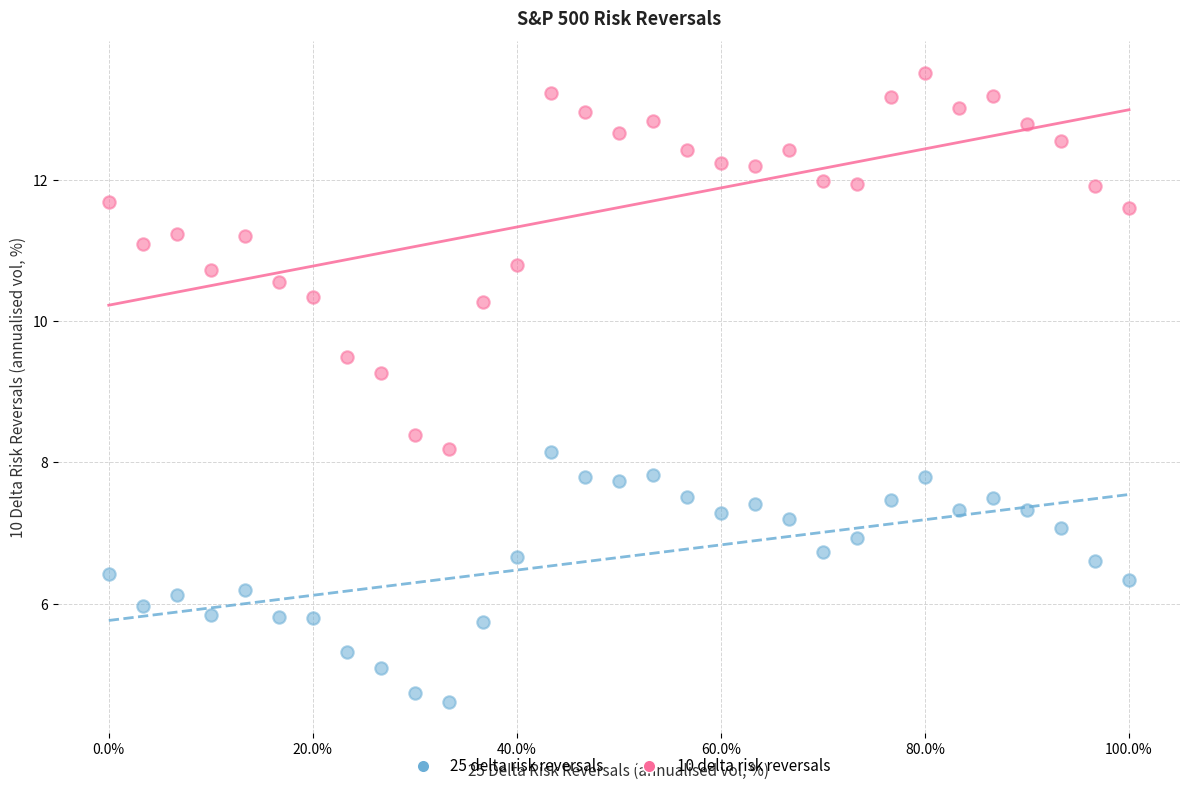

Across all data points, what is the range of Y values (max minus min)?

8.9